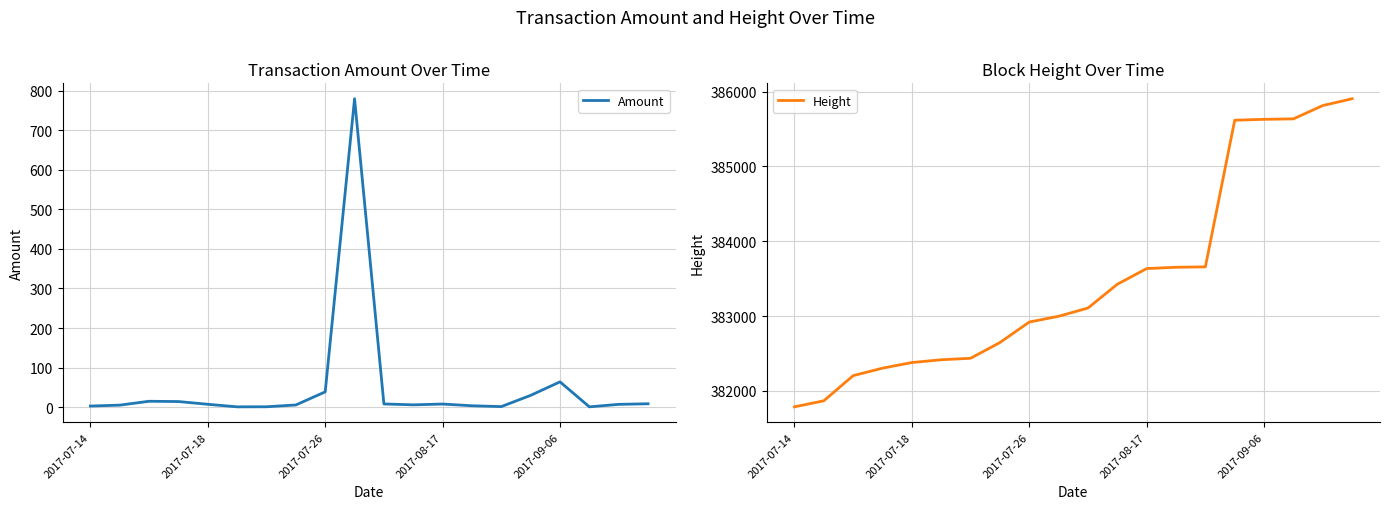

What is the maximum value for Amount?

779.8